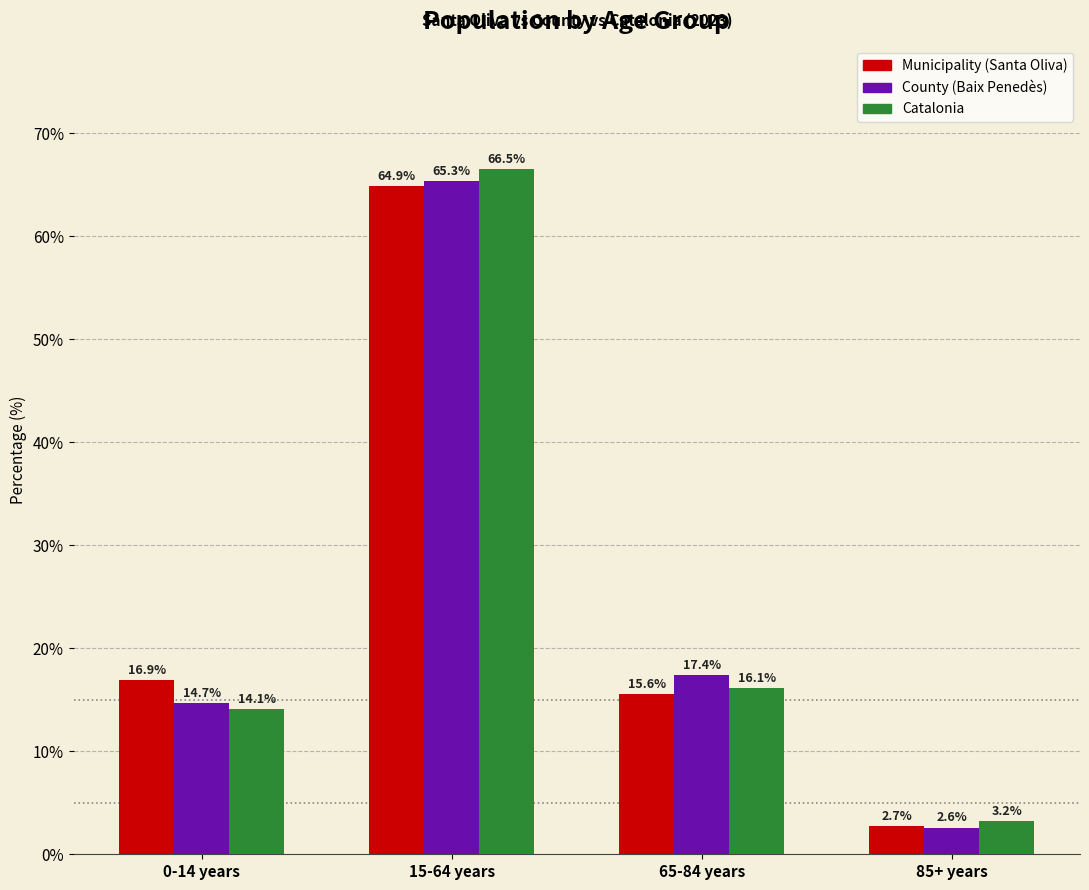

Reading left to right, list all the values displayed in this chart.

Municipality (Santa Oliva): 0-14 years=16.9	15-64 years=64.9	65-84 years=15.6	85+ years=2.7
County (Baix Penedès): 0-14 years=14.7	15-64 years=65.3	65-84 years=17.4	85+ years=2.6
Catalonia: 0-14 years=14.1	15-64 years=66.5	65-84 years=16.1	85+ years=3.2